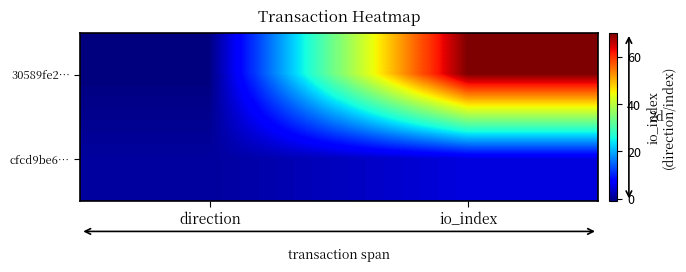

Which series has the largest range (max minus min)?

30589fe2…